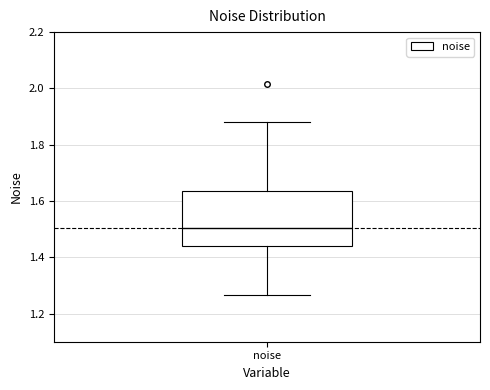

Transcribe this box plot: give where the median line is, the range the box spans, and where the two whiskers end, as read against the y-axis. The values are not printed on the chart, so give them approximately, as read against the axis.

median 1.50, box 1.44 to 1.64, whiskers 1.26 to 1.88